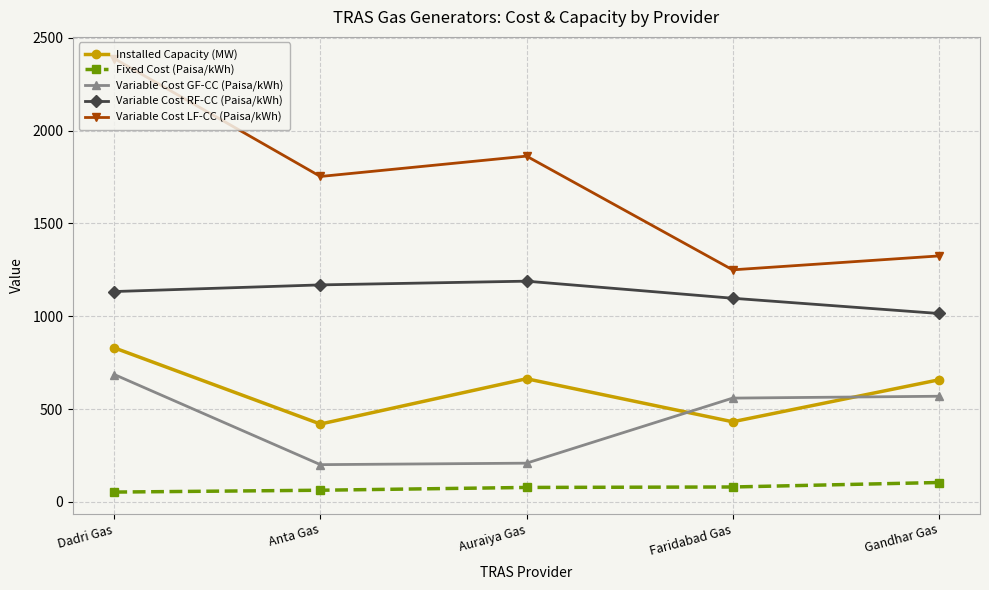

What are all the series names shown in the legend?

Installed Capacity (MW), Fixed Cost (Paisa/kWh), Variable Cost GF-CC (Paisa/kWh), Variable Cost RF-CC (Paisa/kWh), Variable Cost LF-CC (Paisa/kWh)